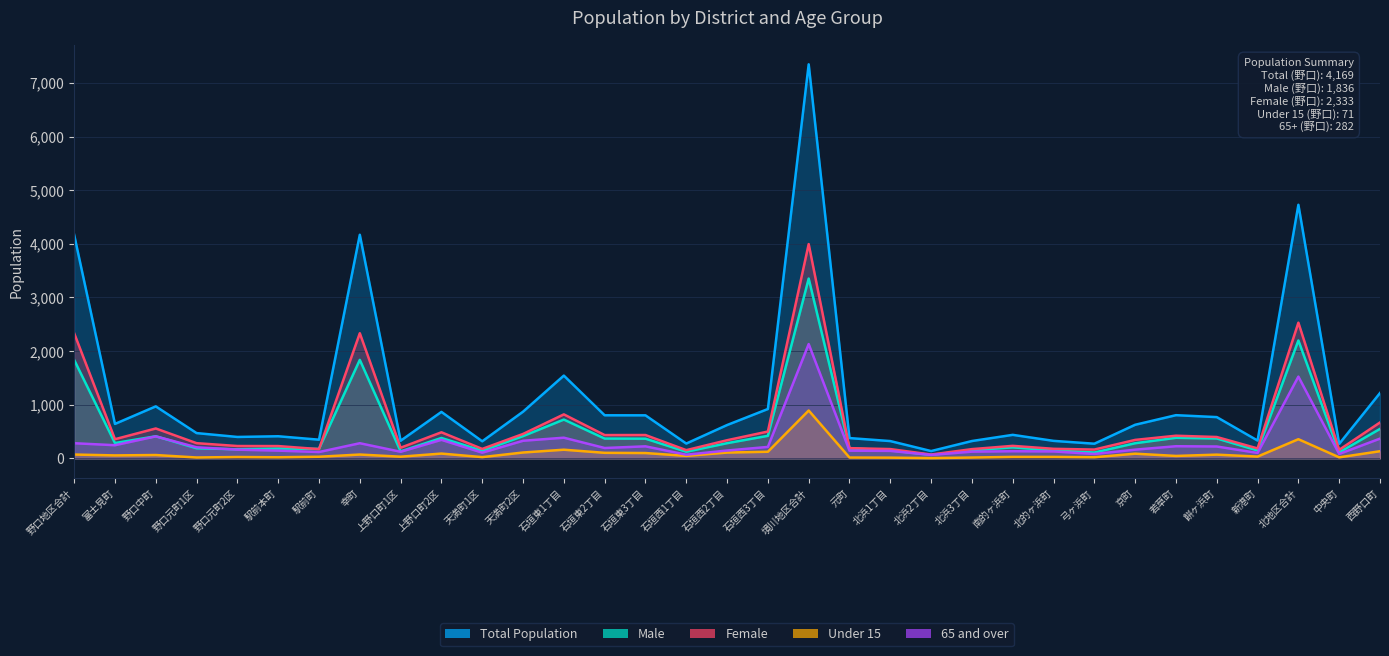

Reading left to right, list all the values displayed in this chart.

Total Population: 4169	642	969	471	399	412	348	4169	328	866	318	870	1543	803	802	276	621	920	7347	378	322	136	323	438	326	273	626	805	769	332	4728	270	1218
Male: 1836	285	412	188	169	183	176	1836	130	380	142	415	723	369	367	123	283	420	3352	188	149	65	151	205	148	109	282	383	371	147	2198	111	549
Female: 2333	357	557	283	230	229	172	2333	198	486	176	455	820	434	435	153	338	500	3995	190	173	71	172	233	178	164	344	422	398	185	2530	159	669
Under 15: 71	55	62	16	25	20	30	71	31	89	23	109	161	103	99	46	108	123	892	15	13	5	15	27	27	21	87	45	69	33	357	19	133
65 and over: 282	245	410	206	162	144	118	282	123	345	106	328	385	193	224	68	146	213	2131	143	139	64	125	133	129	81	162	226	221	101	1524	82	368